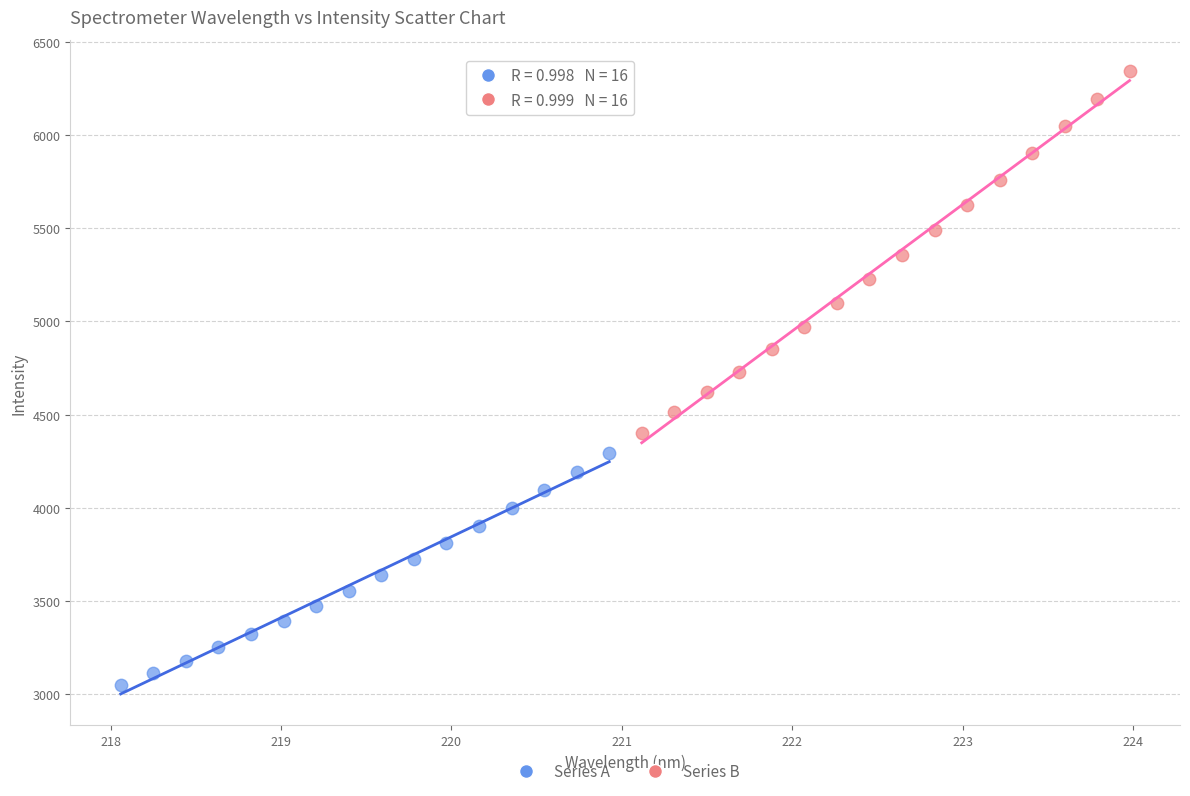

Which series reaches the minimum Y coordinate?

Series A